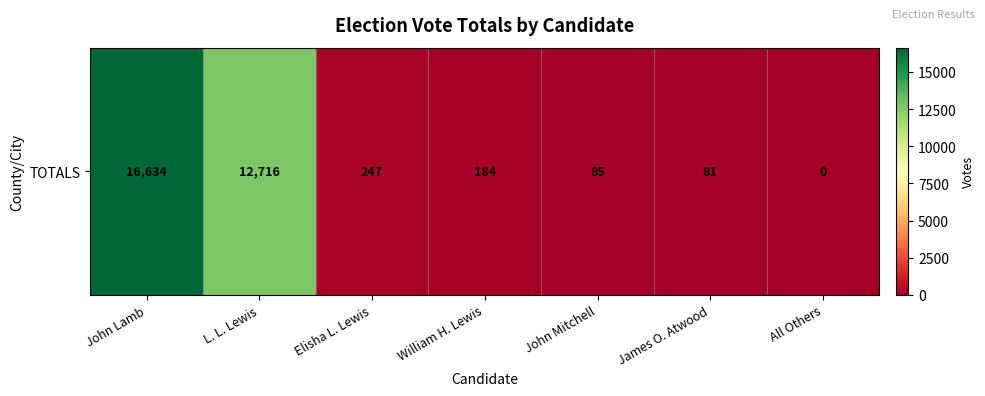

What is the change in value from William H. Lewis to James O. Atwood?

-103